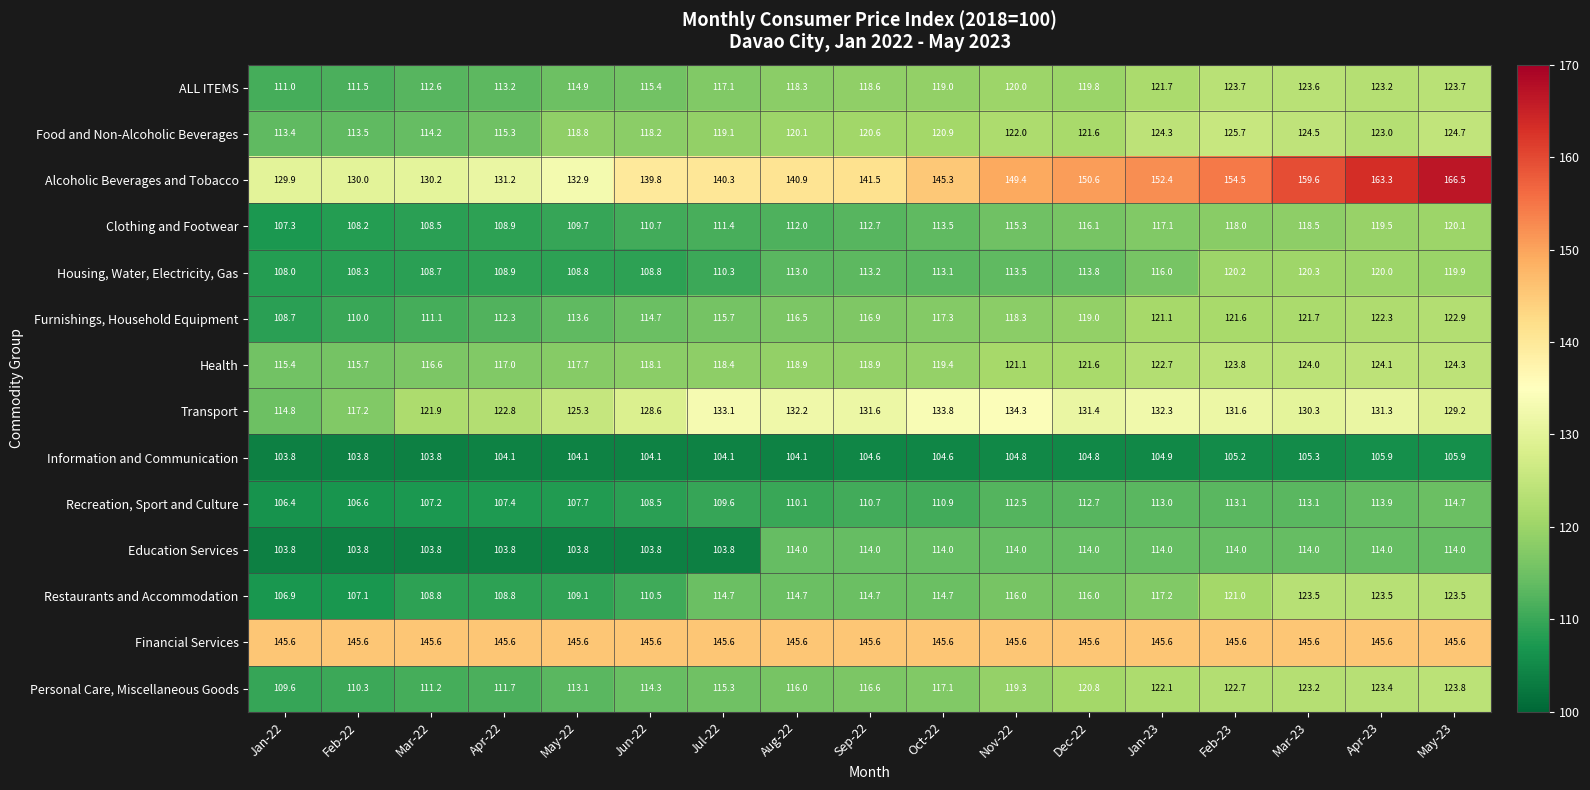

True or false: Housing, Water, Electricity, Gas has a value of 168.8 at Apr-22.

False